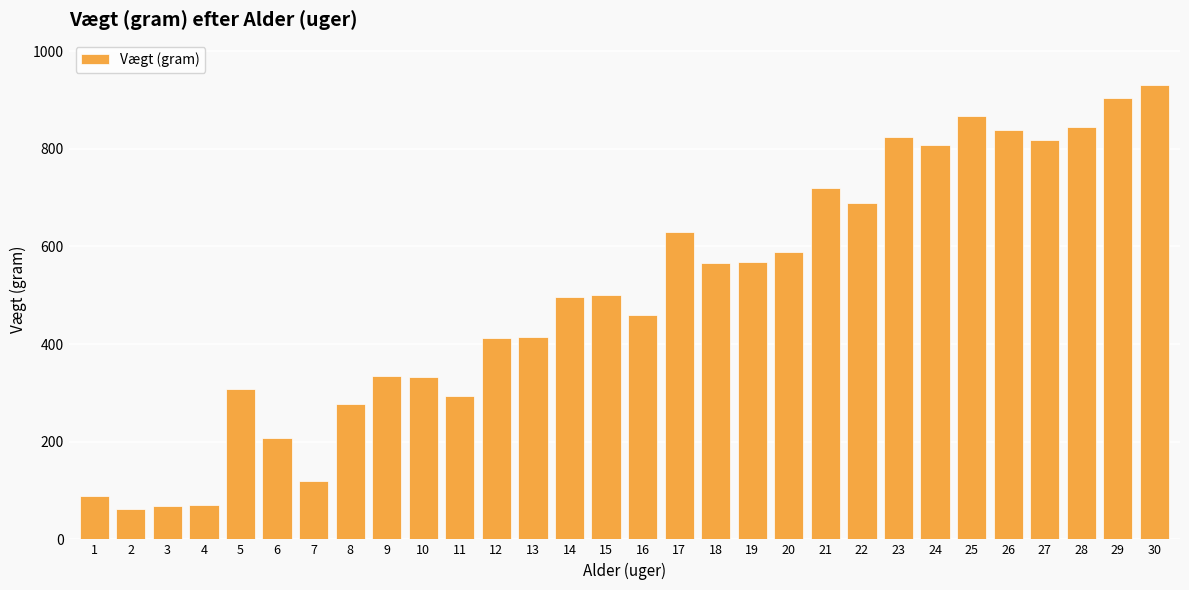

What is the value of the 26th bar from the left?

838